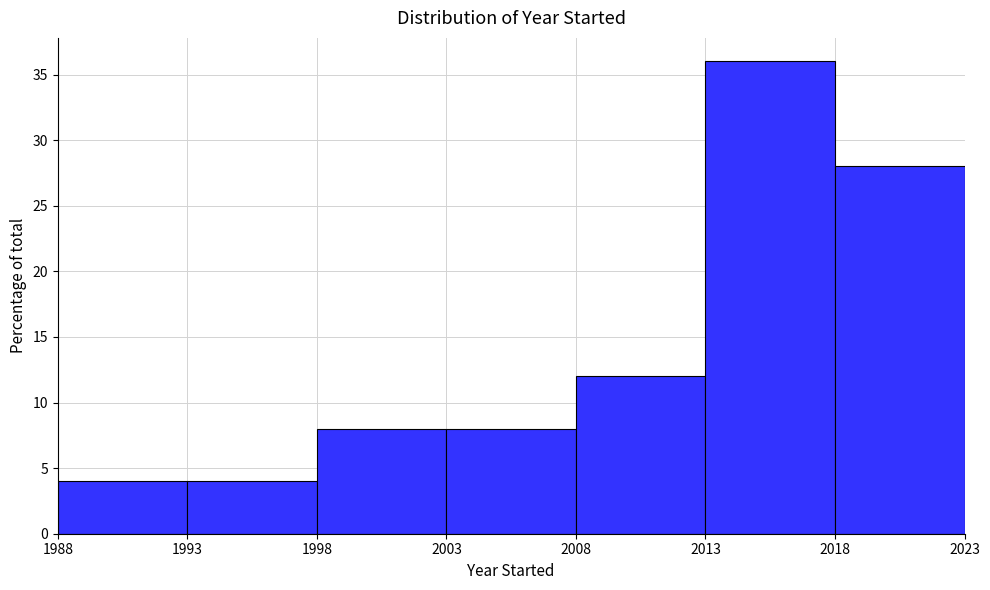

Over which range of the x-axis is the bar tallest?

2013 to 2018